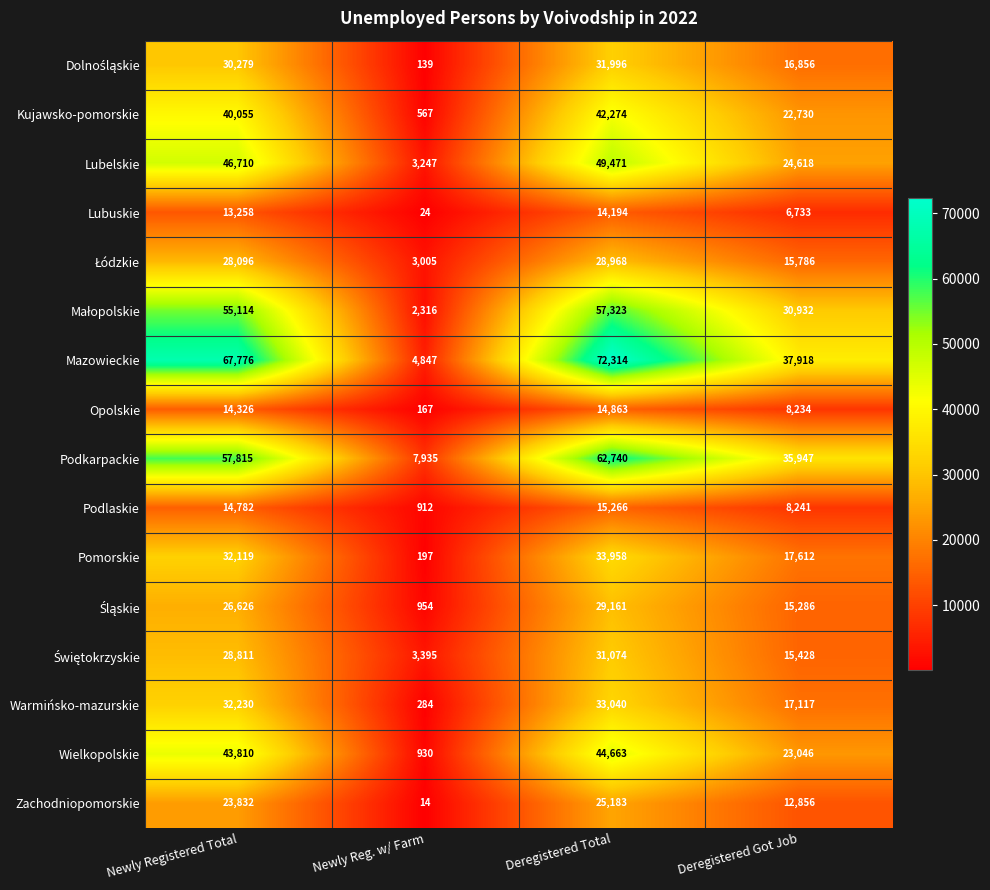

List the labels in order of Zachodniopomorskie value, largest first.

Deregistered Total, Newly Registered Total, Deregistered Got Job, Newly Reg. w/ Farm